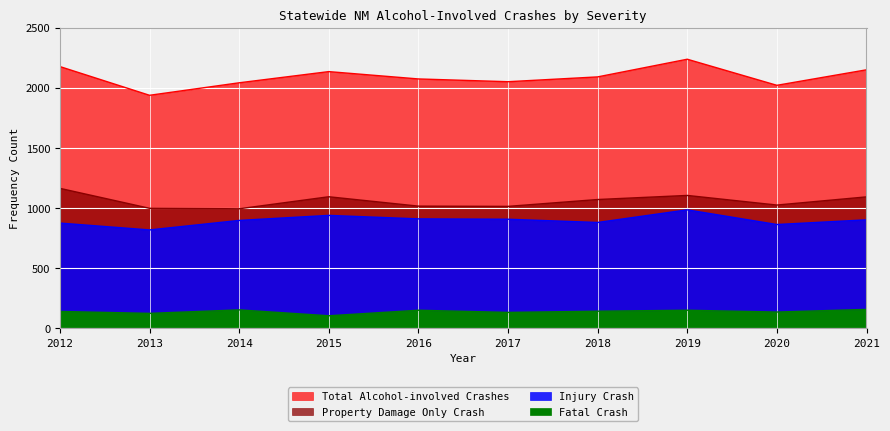

What is the difference between the highest and lowest values at 2017?

1919